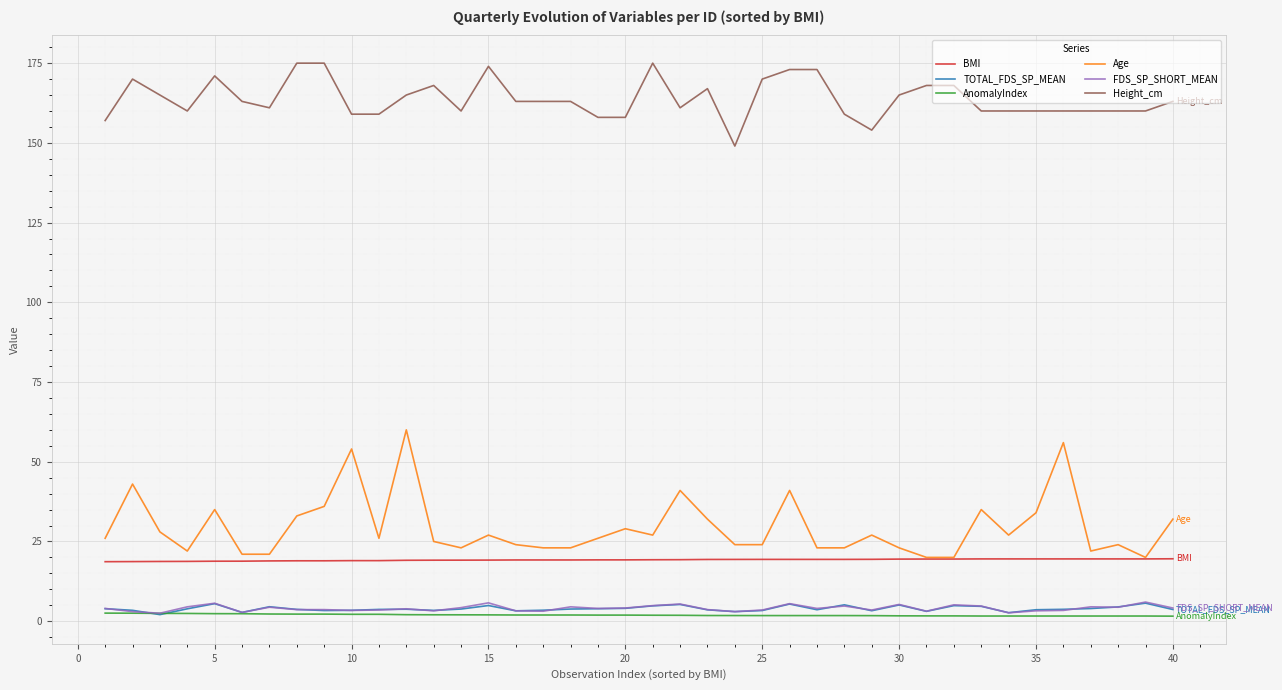

What is the maximum value for Height_cm?

175.0